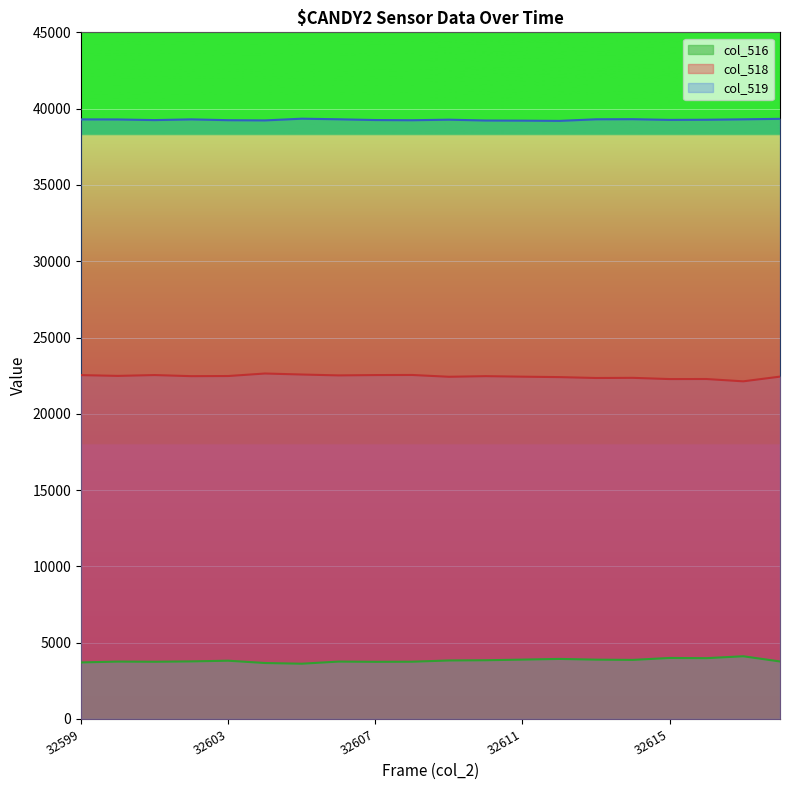

Which series changed the most between 32613 and 32616?

col_516